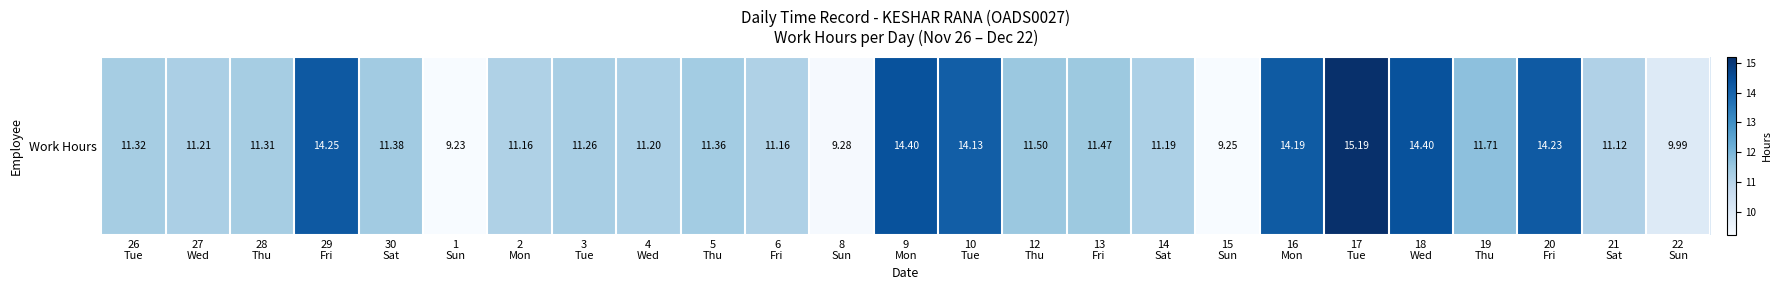

Is it true that the value at 12
Thu is 11.5?

True